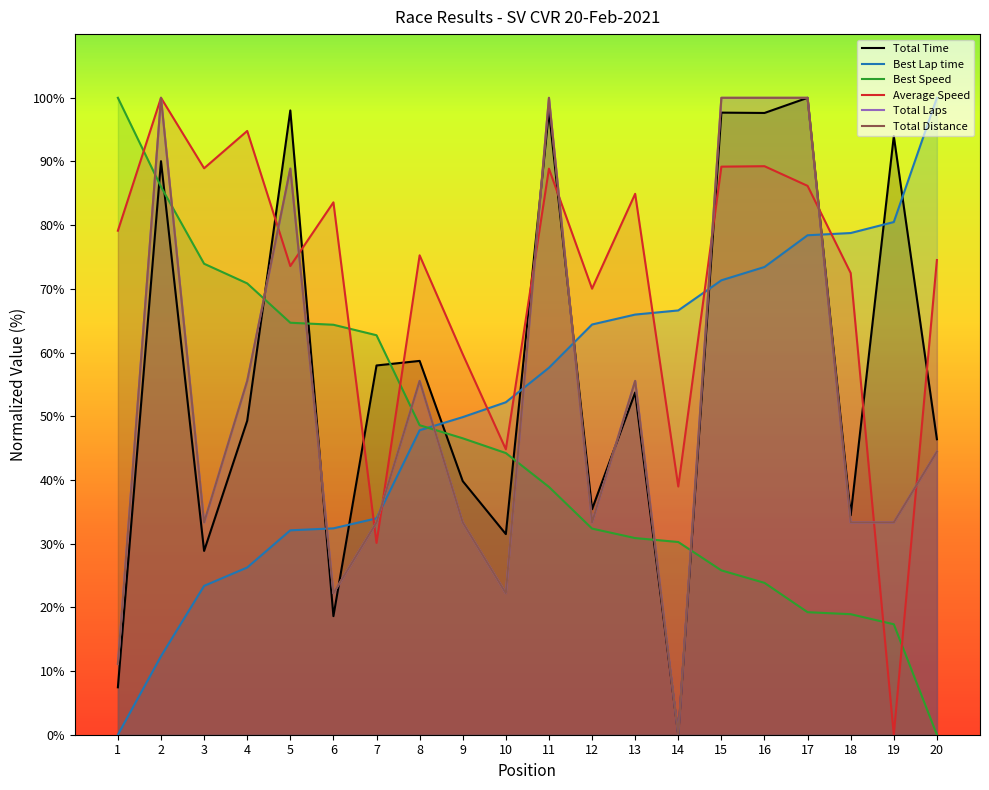

List the series in order of their peak value, highest first.

Total Time, Average Speed, Total Distance, Best Lap time, Best Speed, Total Laps